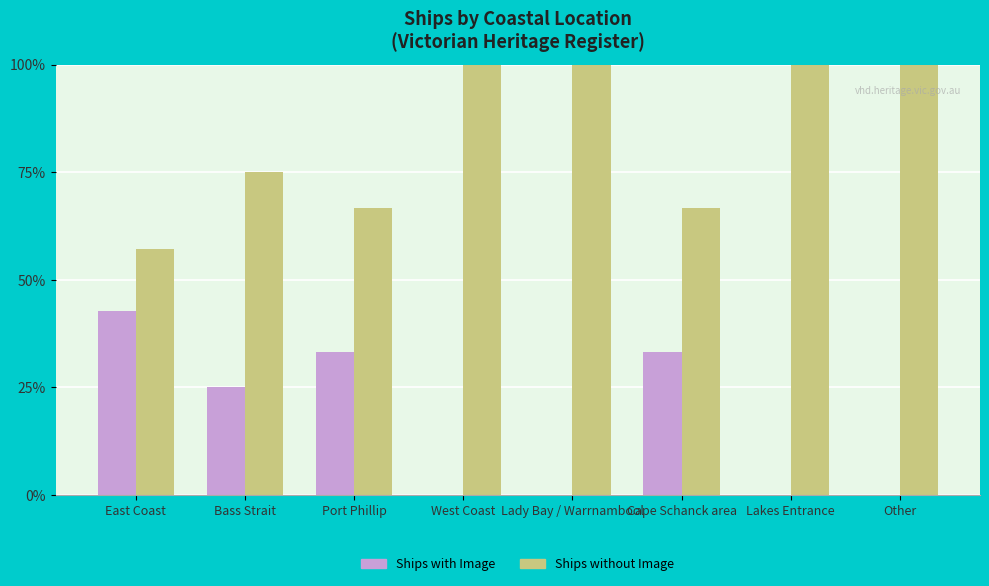

How many data points does each series have?

8